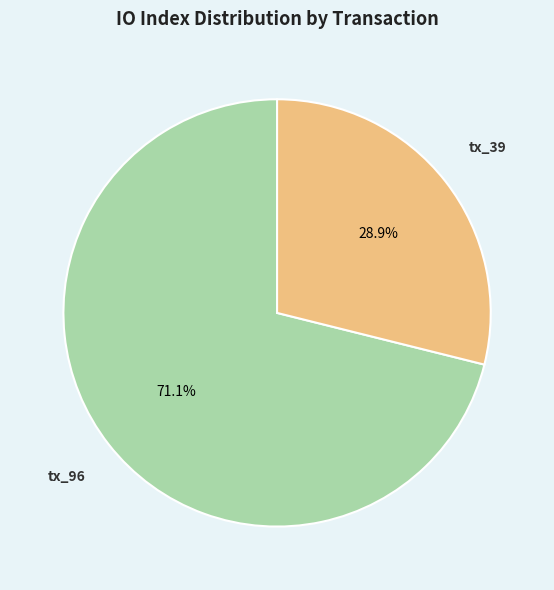

What is the ratio of the value at tx_39 to the value at tx_96?

0.4